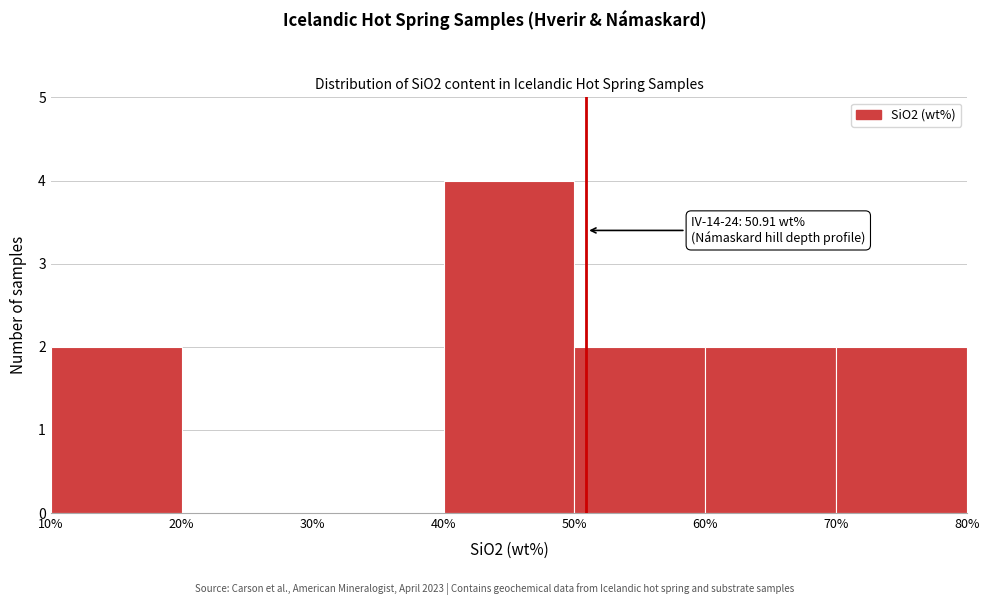

Which range on the x-axis has the tallest bar?

40% to 50%